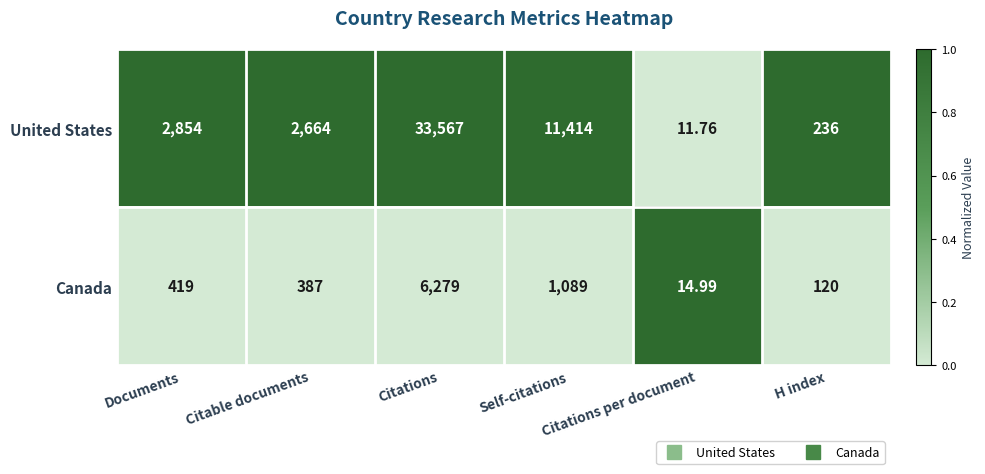

Which category has the lowest value across all series?

Citations per document